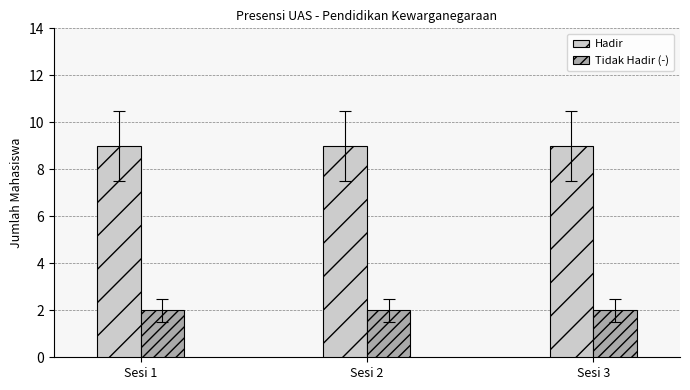

Reading left to right, extract all data points from this chart.

Hadir: Sesi 1=9	Sesi 2=9	Sesi 3=9
Tidak Hadir (-): Sesi 1=2	Sesi 2=2	Sesi 3=2